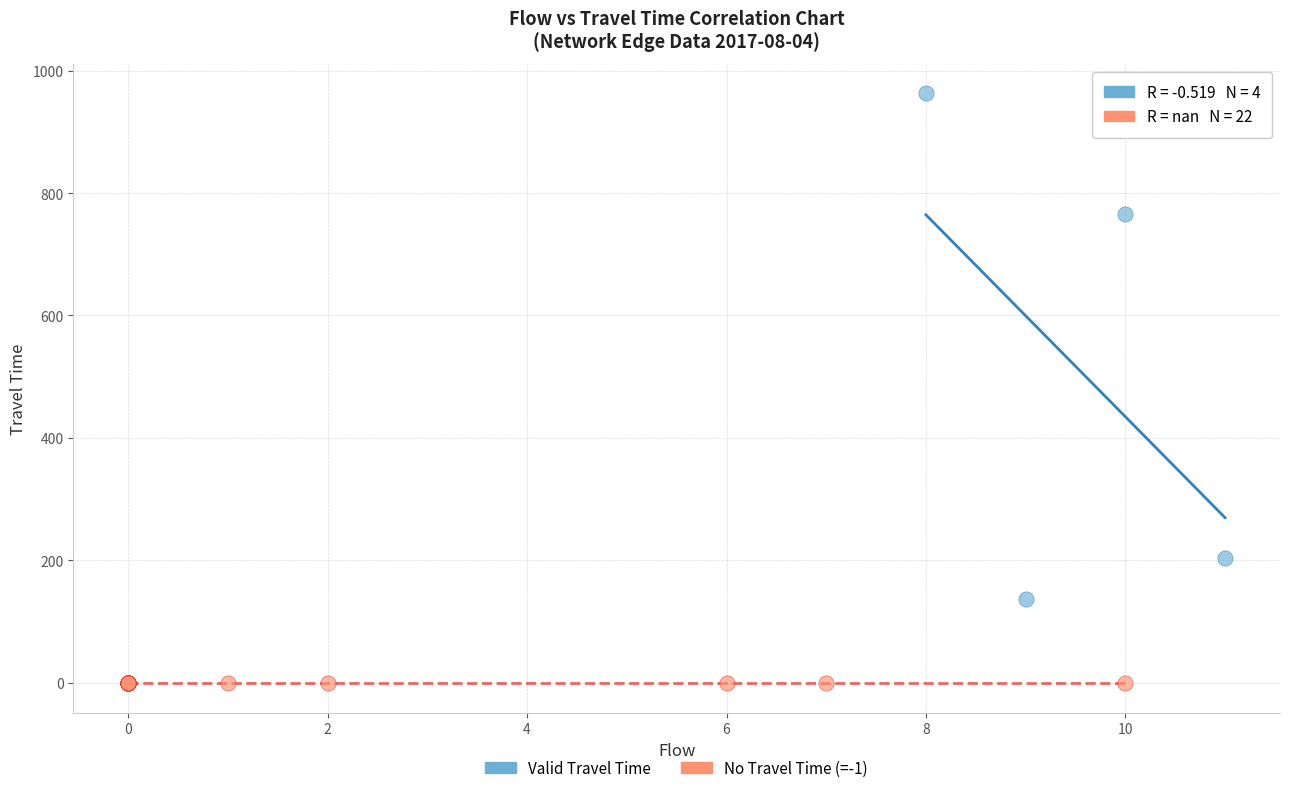

Which series contains the highest Y value?

Valid Travel Time